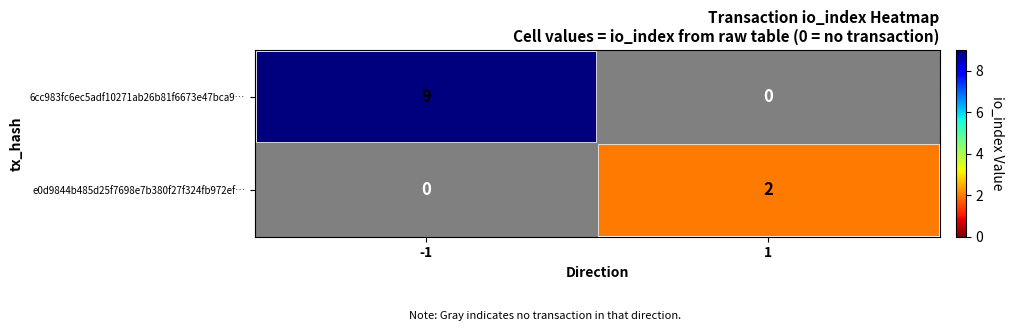

The 6cc983fc6ec5adf10271ab26b81f6673e47bca9… series shows 9 at -1. True or false?

True